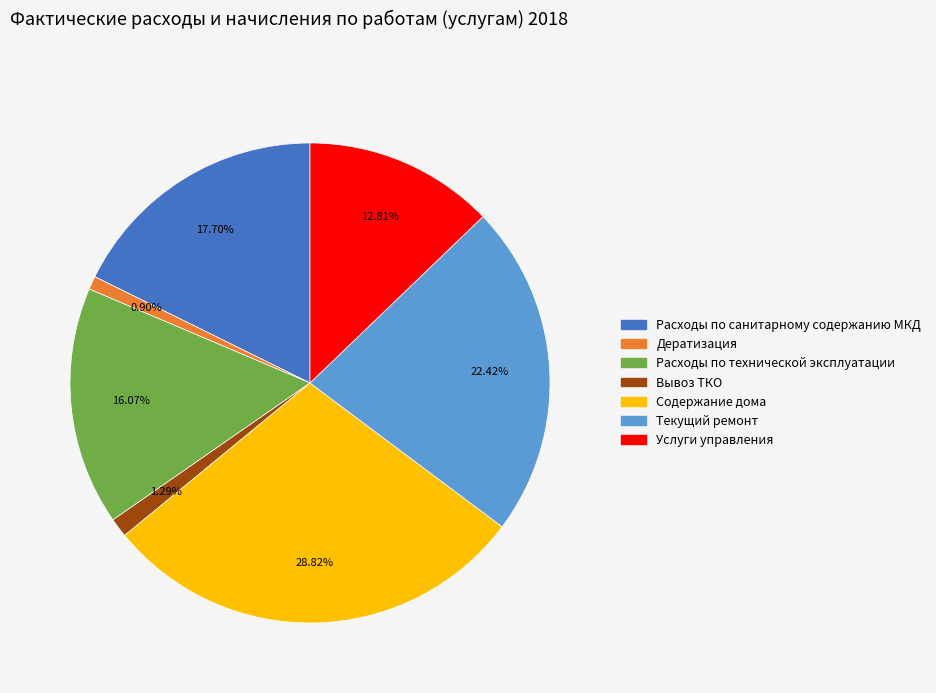

Is Услуги управления the majority of the pie?

No